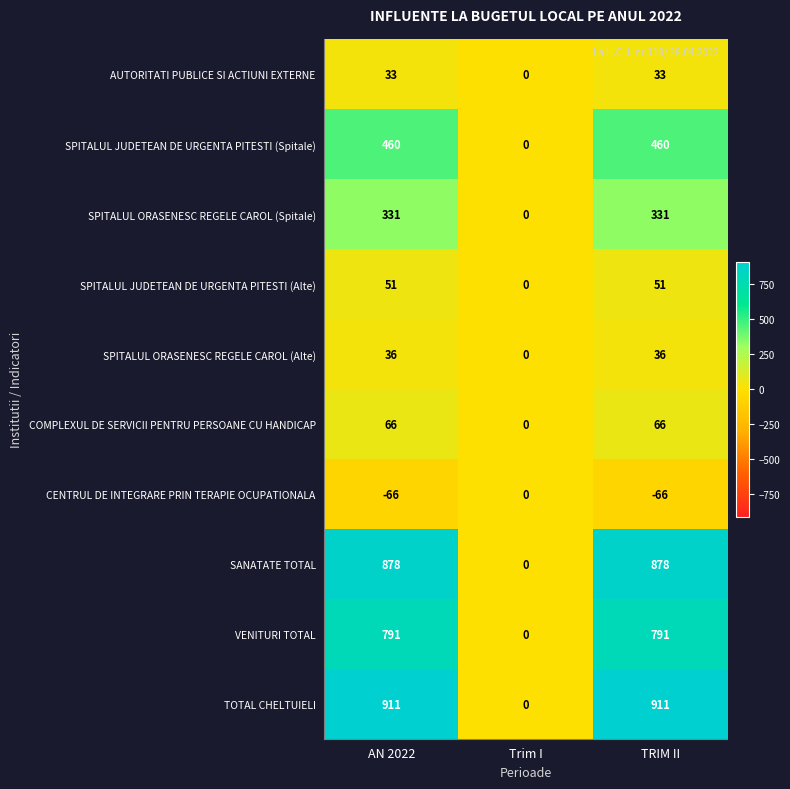

True or false: AUTORITATI PUBLICE SI ACTIUNI EXTERNE has a value of 33 at AN 2022.

True